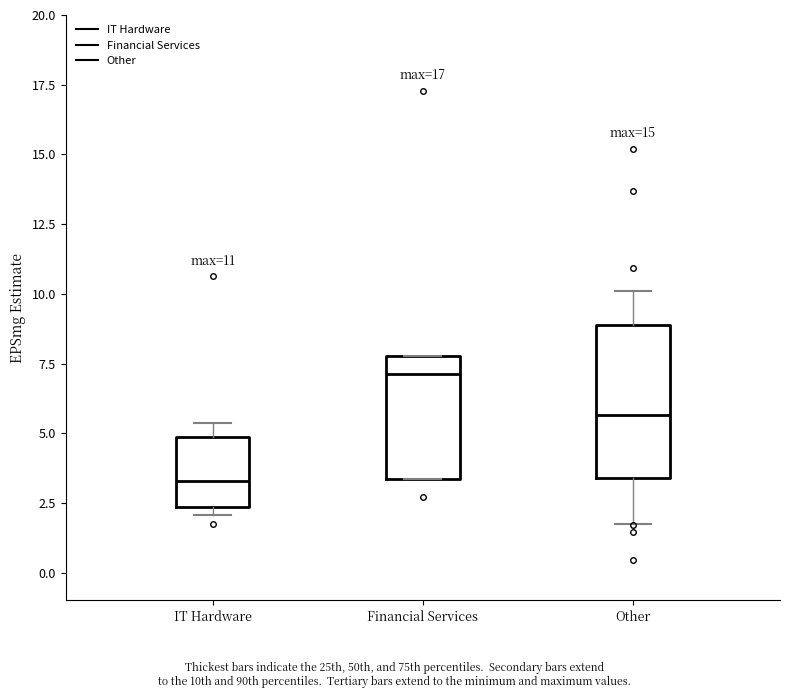

Which box's median line is the lowest?

IT Hardware